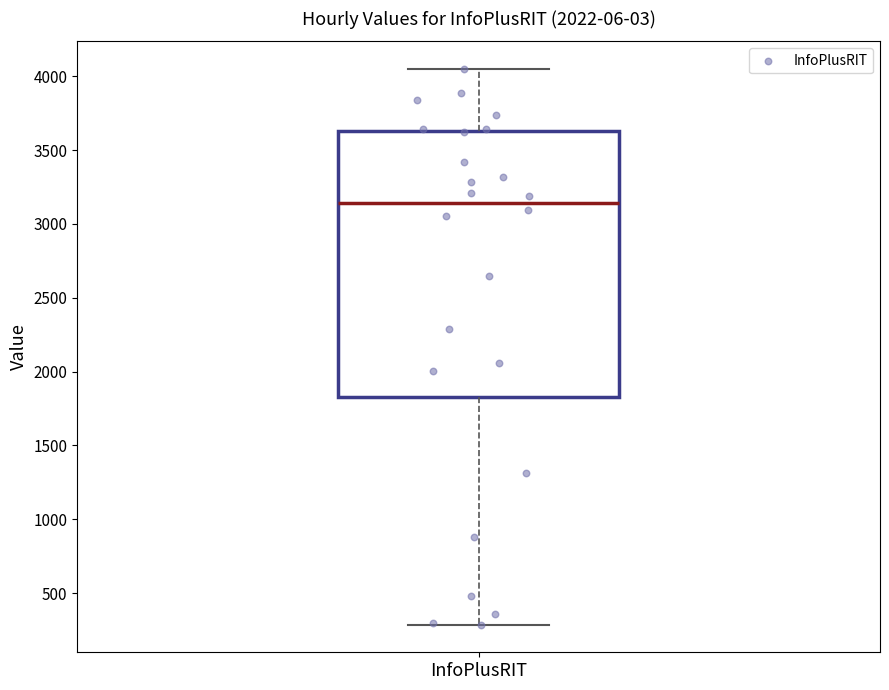

Transcribe this box plot: give where the median line is, the range the box spans, and where the two whiskers end, as read against the y-axis. The values are not printed on the chart, so give them approximately, as read against the axis.

median 3150, box 1850 to 3650, whiskers 300 to 4050